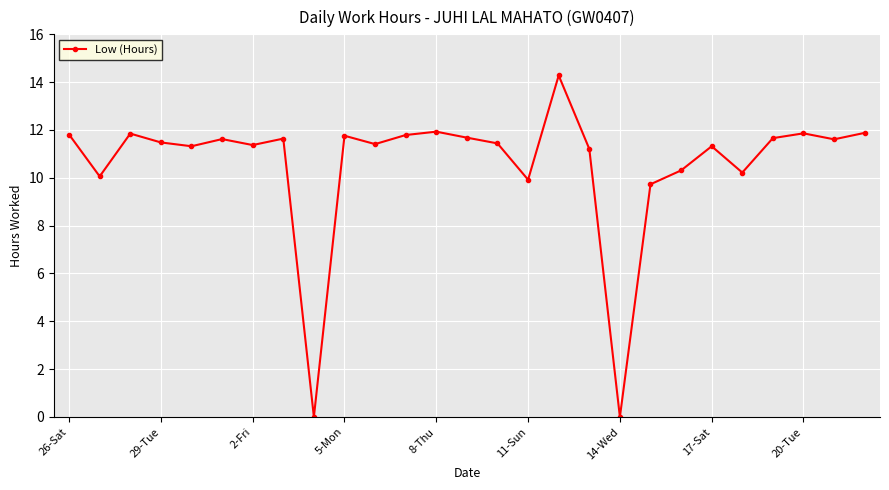

How many data points are less than 11?

7